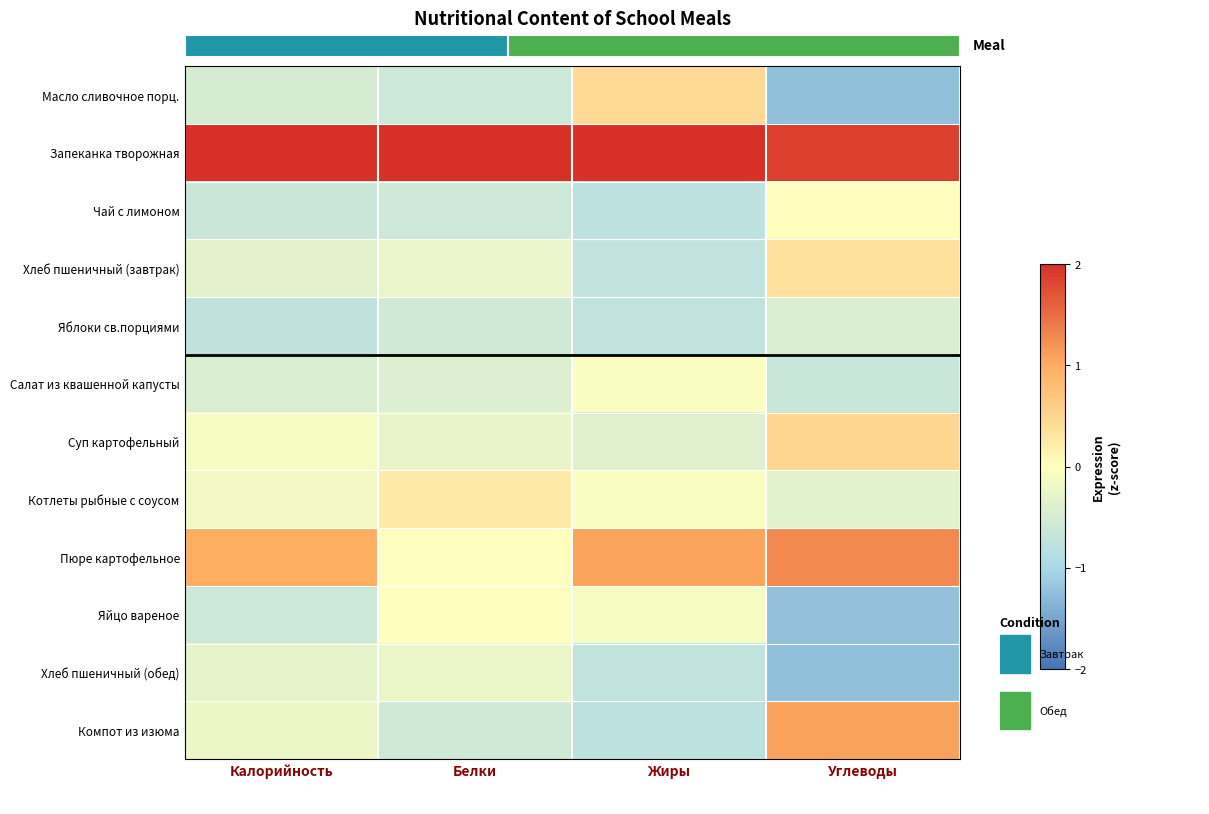

Reading left to right, extract all data points from this chart.

Масло сливочное порц.: Калорийность=-0.5	Белки=-0.6	Жиры=0.4	Углеводы=-1.2
Запеканка творожная: Калорийность=3.0	Белки=3.2	Жиры=2.8	Углеводы=1.9
Чай с лимоном: Калорийность=-0.6	Белки=-0.6	Жиры=-0.8	Углеводы=0.0
Хлеб пшеничный (завтрак): Калорийность=-0.3	Белки=-0.2	Жиры=-0.7	Углеводы=0.4
Яблоки св.порциями: Калорийность=-0.7	Белки=-0.6	Жиры=-0.7	Углеводы=-0.4
Салат из квашенной капусты: Калорийность=-0.4	Белки=-0.4	Жиры=-0.0	Углеводы=-0.7
Суп картофельный: Калорийность=-0.1	Белки=-0.3	Жиры=-0.4	Углеводы=0.5
Котлеты рыбные с соусом: Калорийность=-0.1	Белки=0.3	Жиры=-0.0	Углеводы=-0.3
Пюре картофельное: Калорийность=1.0	Белки=-0.0	Жиры=1.1	Углеводы=1.3
Яйцо вареное: Калорийность=-0.6	Белки=0.0	Жиры=-0.1	Углеводы=-1.2
Хлеб пшеничный (обед): Калорийность=-0.3	Белки=-0.2	Жиры=-0.7	Углеводы=-1.2
Компот из изюма: Калорийность=-0.2	Белки=-0.6	Жиры=-0.8	Углеводы=1.1